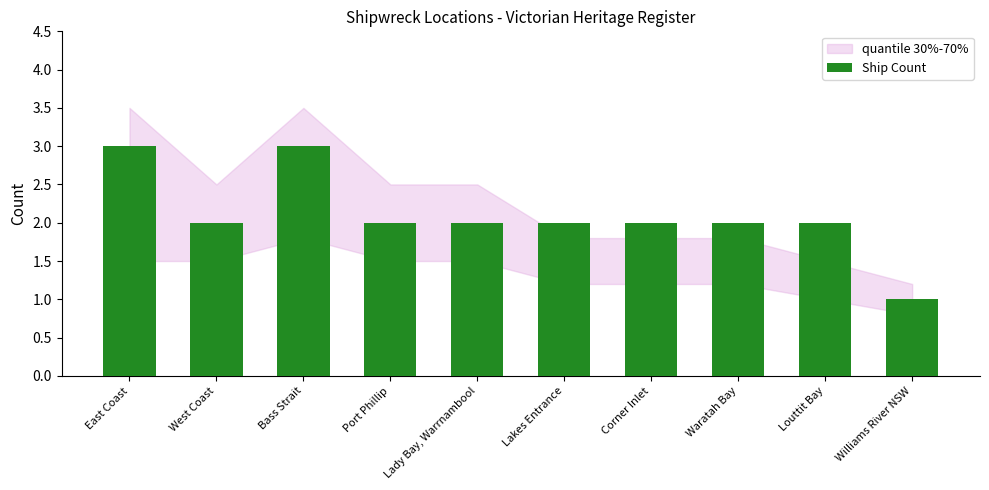

What is the sum of the values at East Coast and West Coast?

5